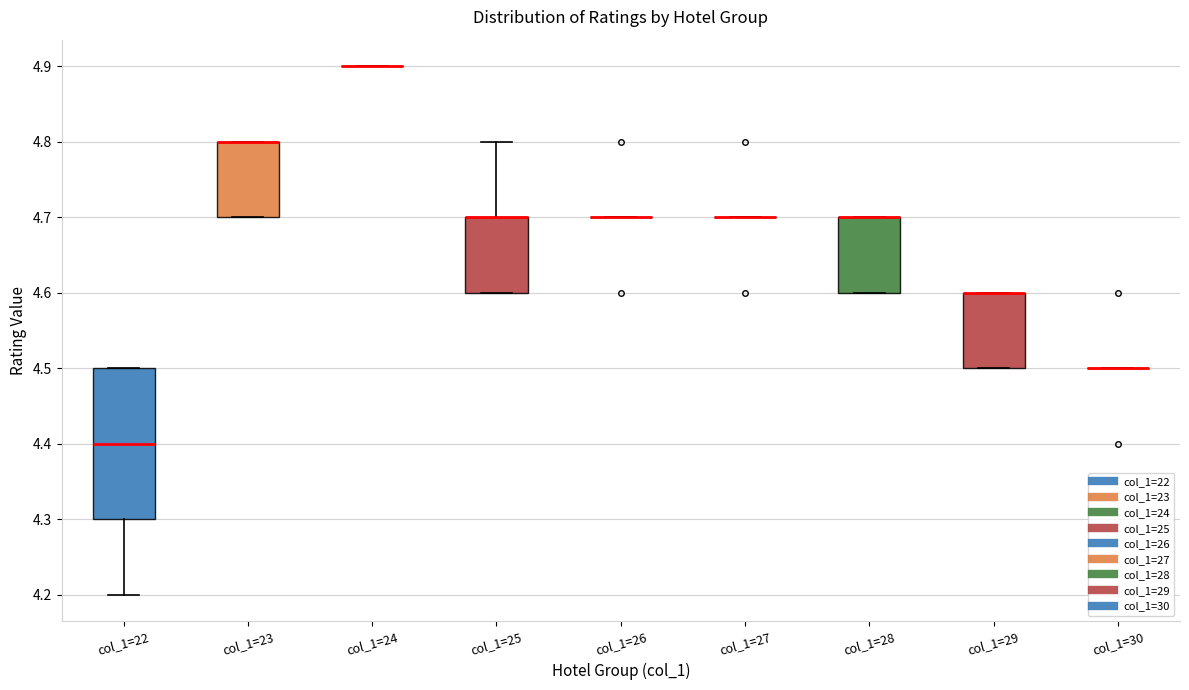

Reading left to right, read every box against the y-axis: the position of its median line, the range the box covers, and the ends of its whiskers. The values are not printed on the chart, so give them approximately, as read against the axis.

col_1=22: median 4.4, box 4.3 to 4.5, whiskers 4.2 to 4.5
col_1=23: median 4.8 (drawn on the box's upper edge), box 4.7 to 4.8, whiskers 4.7 to 4.8
col_1=24: box collapsed to a line at 4.9, whiskers 4.9 to 4.9
col_1=25: median 4.7 (drawn on the box's upper edge), box 4.6 to 4.7, whiskers 4.6 to 4.8
col_1=26: box collapsed to a line at 4.7, whiskers 4.7 to 4.7
col_1=27: box collapsed to a line at 4.7, whiskers 4.7 to 4.7
col_1=28: median 4.7 (drawn on the box's upper edge), box 4.6 to 4.7, whiskers 4.6 to 4.7
col_1=29: median 4.6 (drawn on the box's upper edge), box 4.5 to 4.6, whiskers 4.5 to 4.6
col_1=30: box collapsed to a line at 4.5, whiskers 4.5 to 4.5